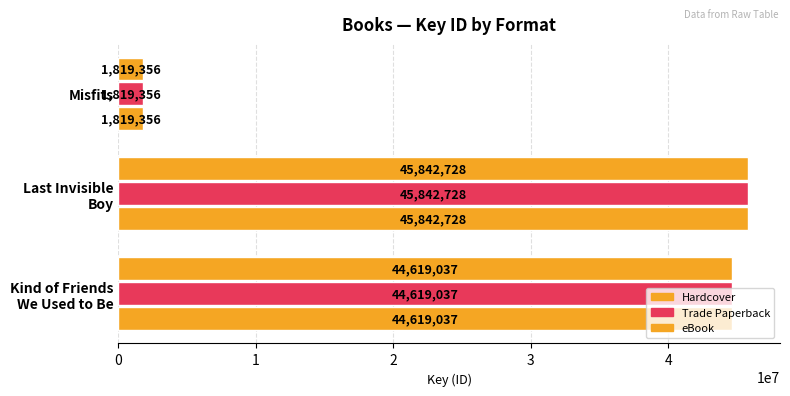

What is the difference between the maximum and minimum values in the Trade Paperback series?

44023372